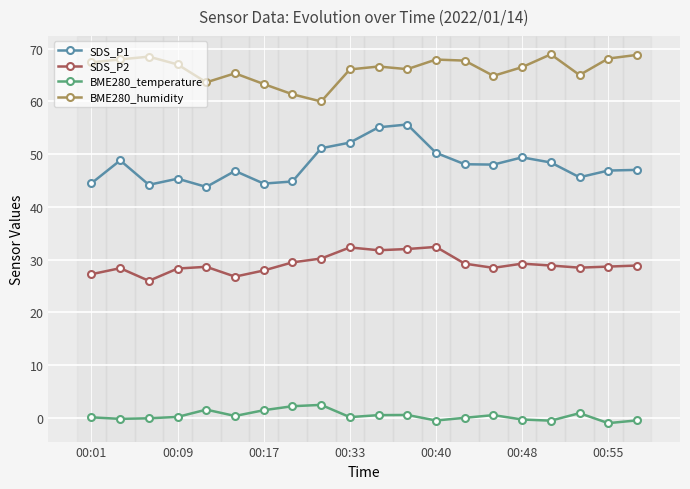

True or false: SDS_P2 has more than 0 interior local peaks.

True